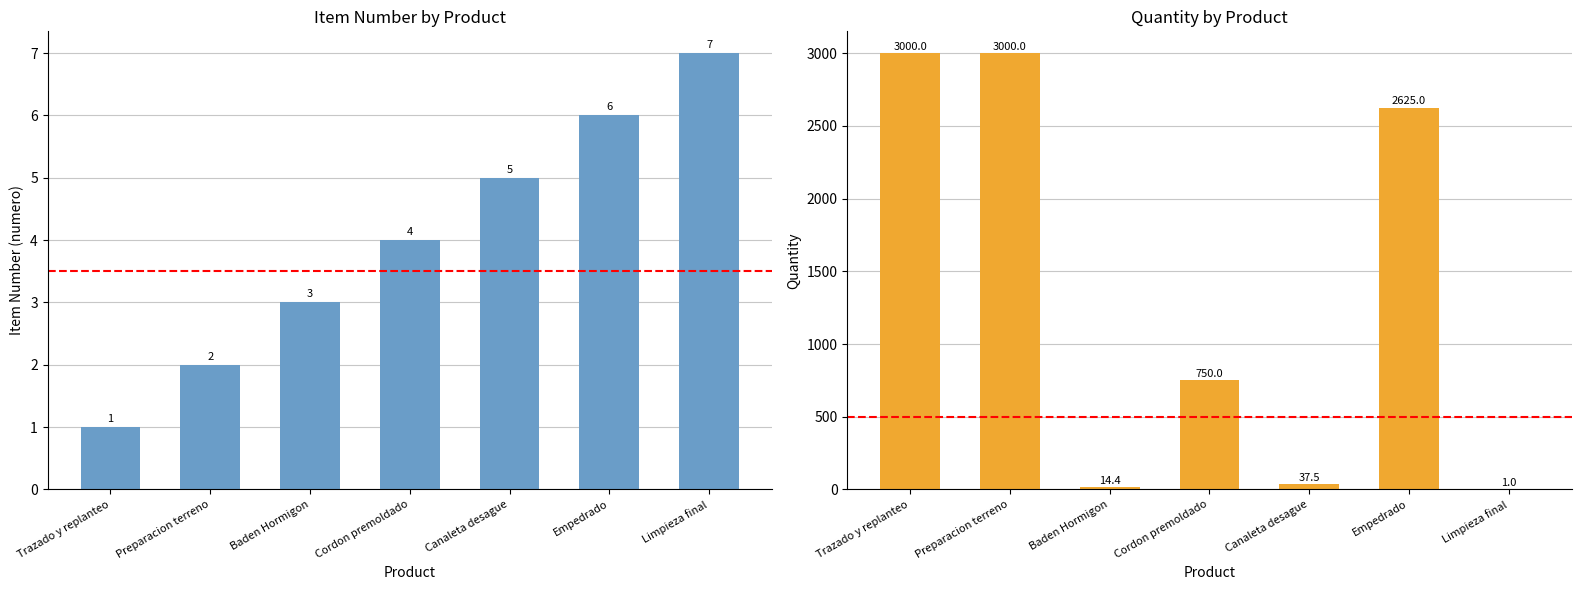

How many categories are shown in the chart?

7